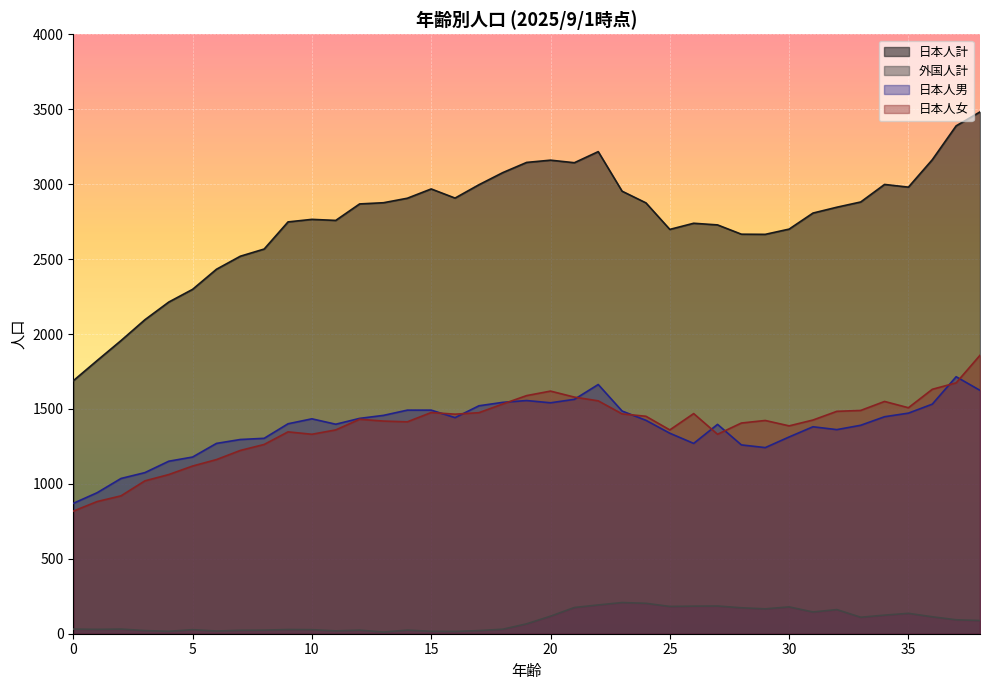

Reading left to right, list all the values displayed in this chart.

日本人計: 0=1688	1=1823	2=1956	3=2095	4=2213	5=2298	6=2432	7=2519	8=2567	9=2748	10=2765	11=2758	12=2868	13=2876	14=2906	15=2968	16=2907	17=2996	18=3077	19=3145	20=3160	21=3143	22=3217	23=2953	24=2875	25=2698	26=2739	27=2728	28=2666	29=2665	30=2700	31=2807	32=2846	33=2881	34=2998	35=2980	36=3163	37=3389	38=3482
外国人計: 0=31	1=29	2=31	3=21	4=16	5=27	6=18	7=23	8=24	9=28	10=27	11=19	12=24	13=11	14=24	15=16	16=15	17=21	18=30	19=66	20=117	21=175	22=192	23=208	24=203	25=182	26=184	27=185	28=173	29=166	30=179	31=145	32=161	33=110	34=124	35=136	36=113	37=93	38=88
日本人男: 0=870	1=941	2=1036	3=1075	4=1151	5=1179	6=1270	7=1296	8=1304	9=1401	10=1434	11=1398	12=1437	13=1457	14=1492	15=1492	16=1442	17=1521	18=1544	19=1556	20=1541	21=1564	22=1663	23=1486	24=1424	25=1338	26=1270	27=1397	28=1260	29=1242	30=1313	31=1381	32=1362	33=1391	34=1448	35=1472	36=1532	37=1715	38=1624
日本人女: 0=818	1=882	2=920	3=1020	4=1062	5=1119	6=1162	7=1223	8=1263	9=1347	10=1331	11=1360	12=1431	13=1419	14=1414	15=1476	16=1465	17=1475	18=1533	19=1589	20=1619	21=1579	22=1554	23=1467	24=1451	25=1360	26=1469	27=1331	28=1406	29=1423	30=1387	31=1426	32=1484	33=1490	34=1550	35=1508	36=1631	37=1674	38=1858